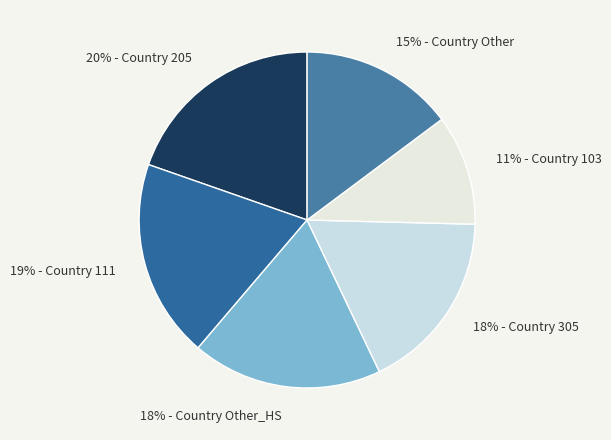

To the nearest percent, what is the average slice percentage?

17%